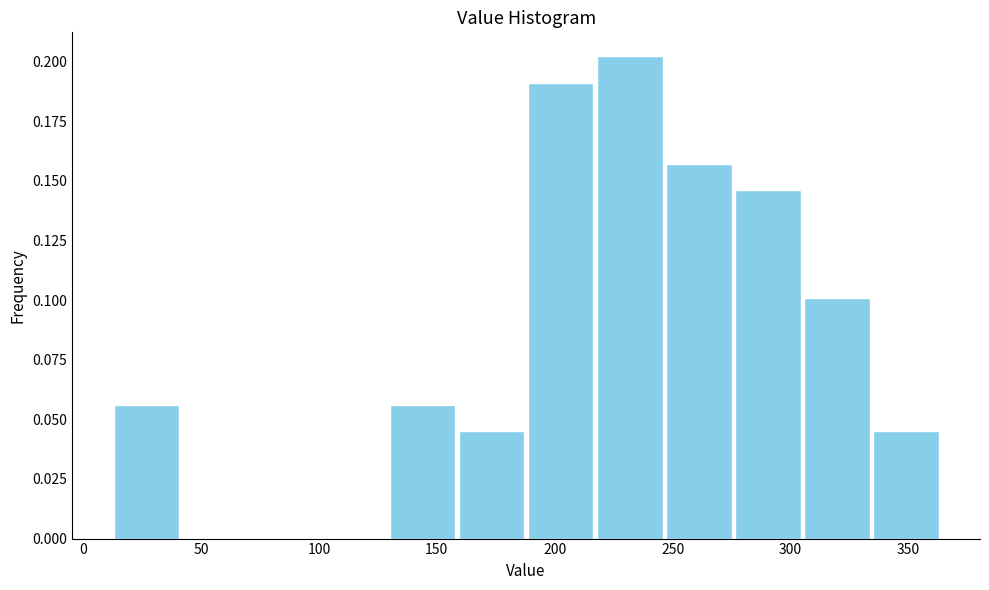

Reading left to right, list every bar in this chart as the range it spans on the x-axis followed by its height. Neither the bar edges nor the heights are printed on the chart, so give them approximately, as read against the axes.

10 to 40: 0.055
40 to 70: 0
70 to 100: 0
100 to 130: 0
130 to 160: 0.055
160 to 190: 0.045
190 to 215: 0.190
215 to 245: 0.200
245 to 275: 0.155
275 to 305: 0.145
305 to 335: 0.100
335 to 365: 0.045